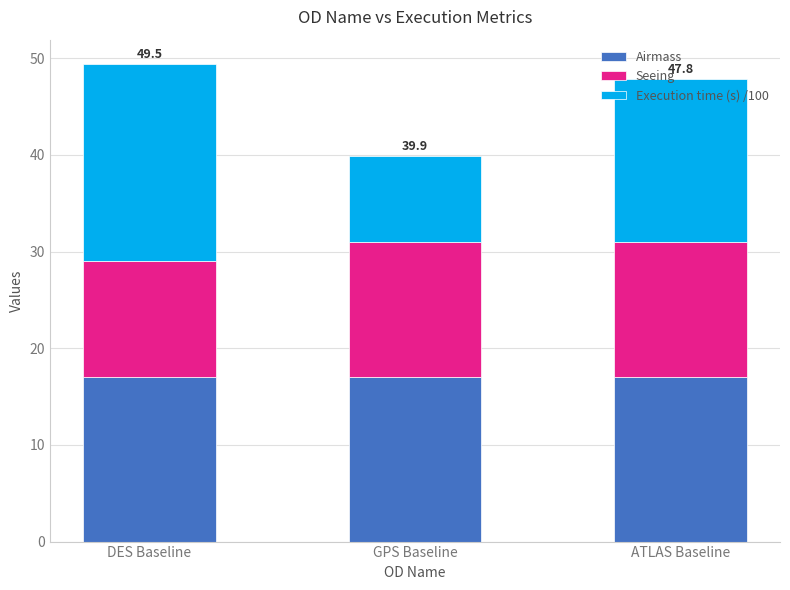

What is the total value across all series at ATLAS Baseline?

47.8